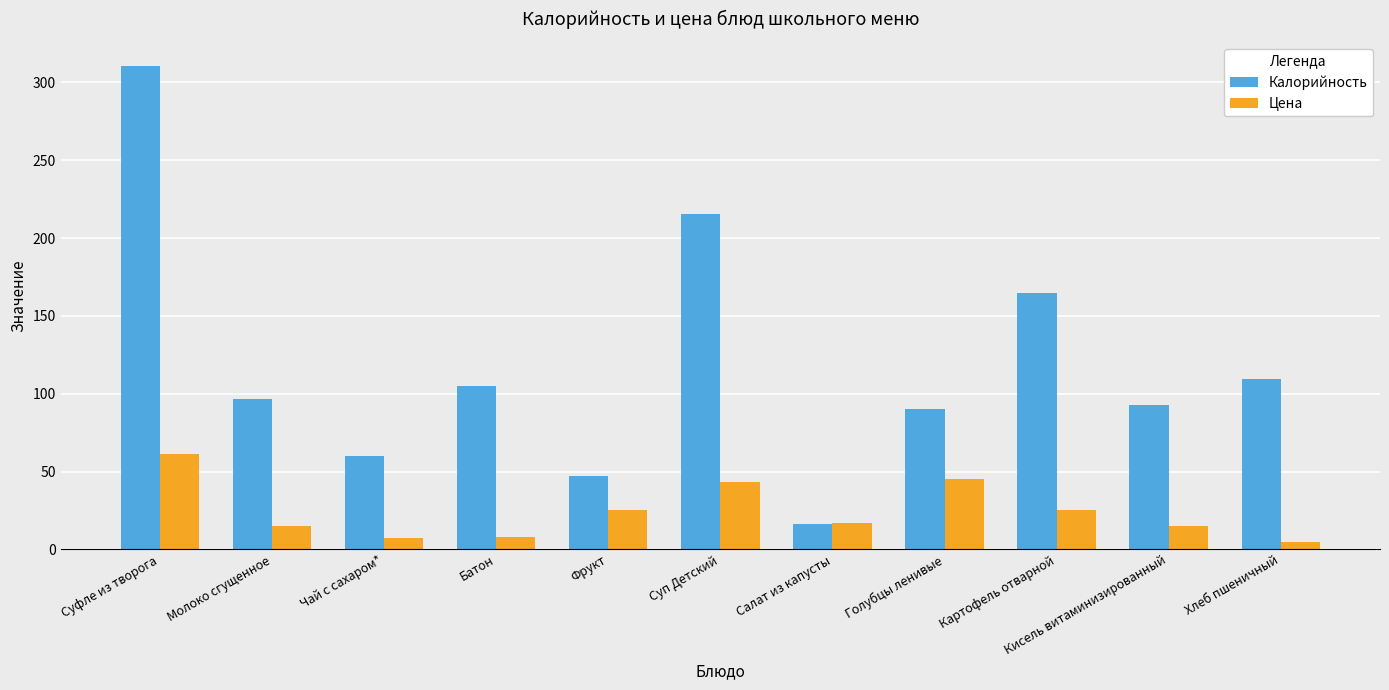

What is the difference between the second highest and minimum values in the Калорийность series?

199.0